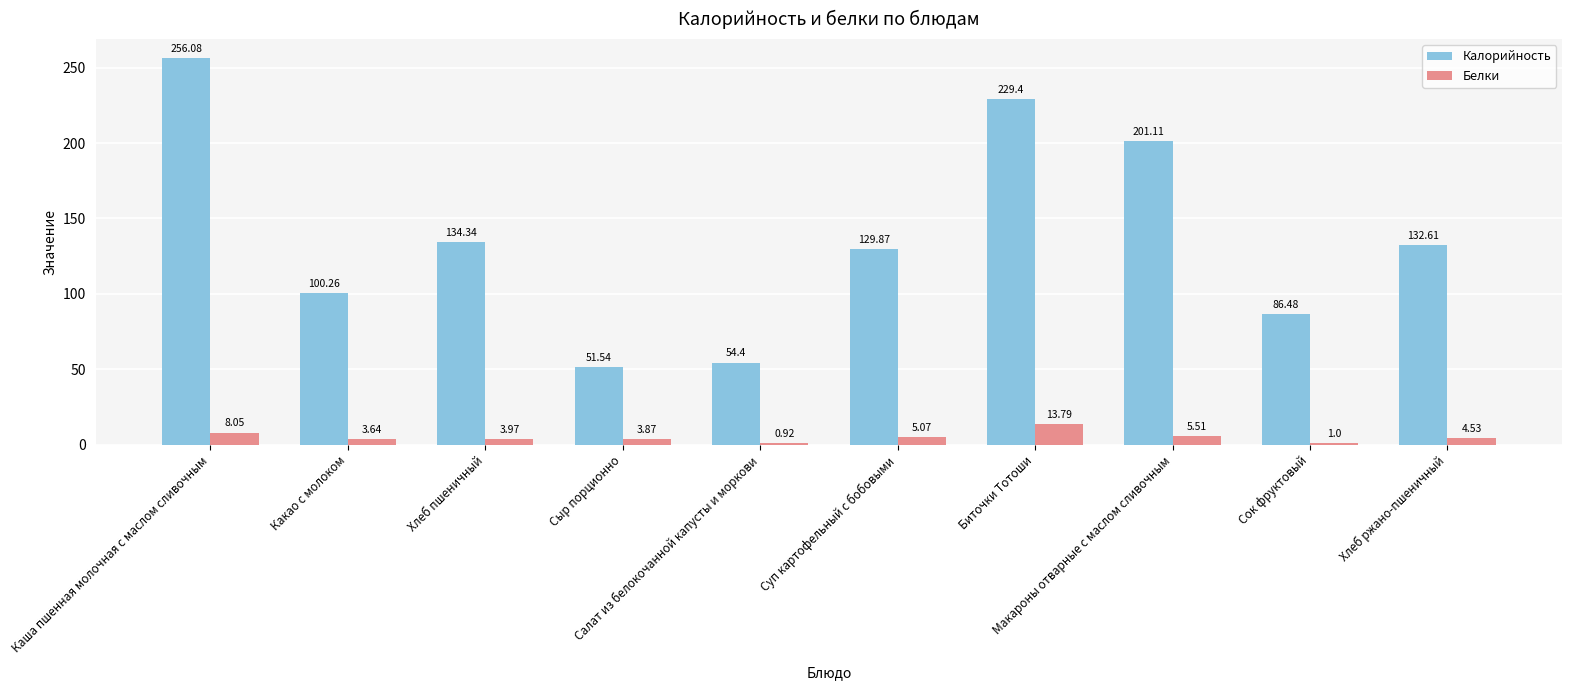

Which series has the widest spread of values?

Калорийность